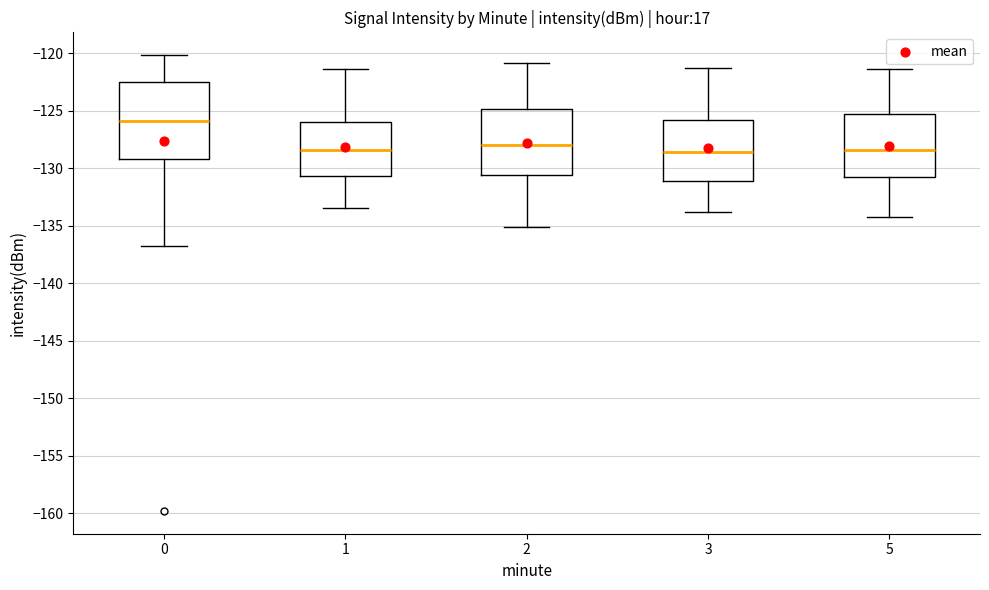

Reading left to right, transcribe this box plot: for each box, give where its median line is, the range the box spans, and where its two whiskers end, as read against the y-axis. The values are not printed on the chart, so give them approximately, as read against the axis.

0: median -126.0, box -129.0 to -122.5, whiskers -137.0 to -120.0
1: median -128.5, box -130.5 to -126.0, whiskers -133.5 to -121.5
2: median -128.0, box -130.5 to -125.0, whiskers -135.0 to -121.0
3: median -128.5, box -131.0 to -126.0, whiskers -134.0 to -121.5
5: median -128.5, box -130.5 to -125.5, whiskers -134.0 to -121.5